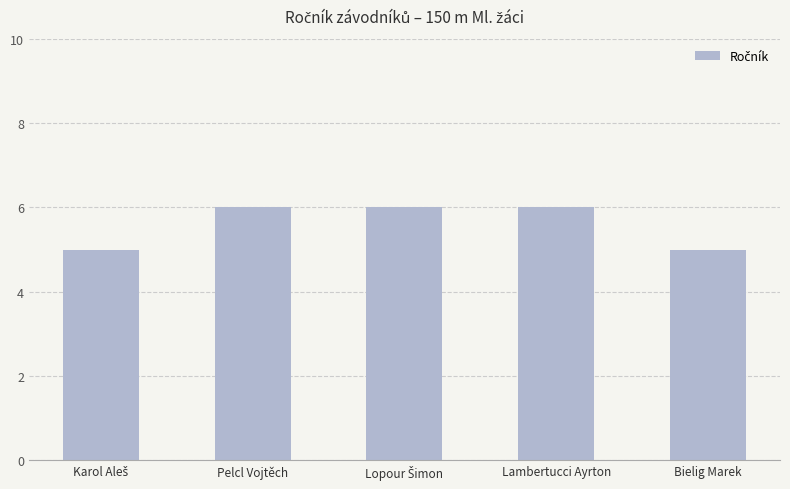

What is the value of the 5th bar from the left?

5